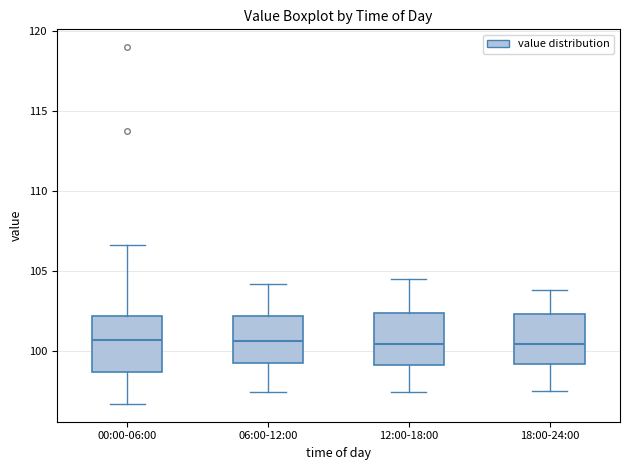

Reading left to right, transcribe this box plot: for each box, give where its median line is, the range the box spans, and where its two whiskers end, as read against the y-axis. The values are not printed on the chart, so give them approximately, as read against the axis.

00:00-06:00: median 100.5, box 98.5 to 102.0, whiskers 96.5 to 106.5
06:00-12:00: median 100.5, box 99.0 to 102.0, whiskers 97.5 to 104.0
12:00-18:00: median 100.5, box 99.0 to 102.5, whiskers 97.5 to 104.5
18:00-24:00: median 100.5, box 99.0 to 102.5, whiskers 97.5 to 104.0